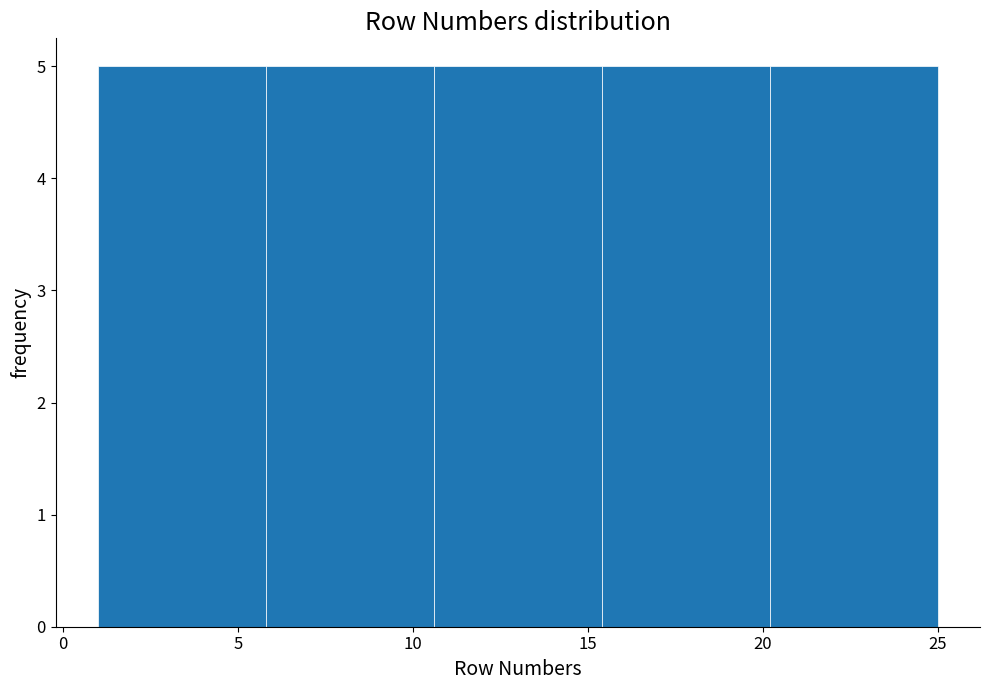

Reading left to right, transcribe this chart: for each bar, give the range it covers on the x-axis and its height. Neither the bar edges nor the heights are printed on the chart, so give them approximately, as read against the axes.

1.0 to 5.8: 5
5.8 to 10.6: 5
10.6 to 15.4: 5
15.4 to 20.2: 5
20.2 to 25.0: 5